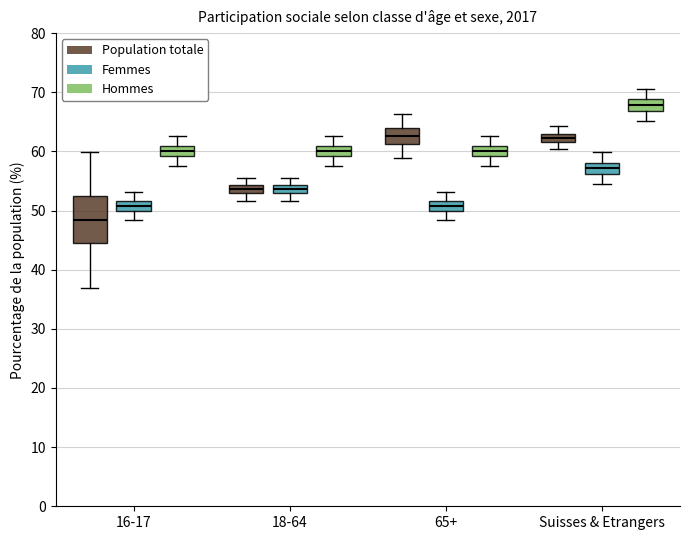

Which box's median line is the highest?

Suisses & Etrangers (Hommes)